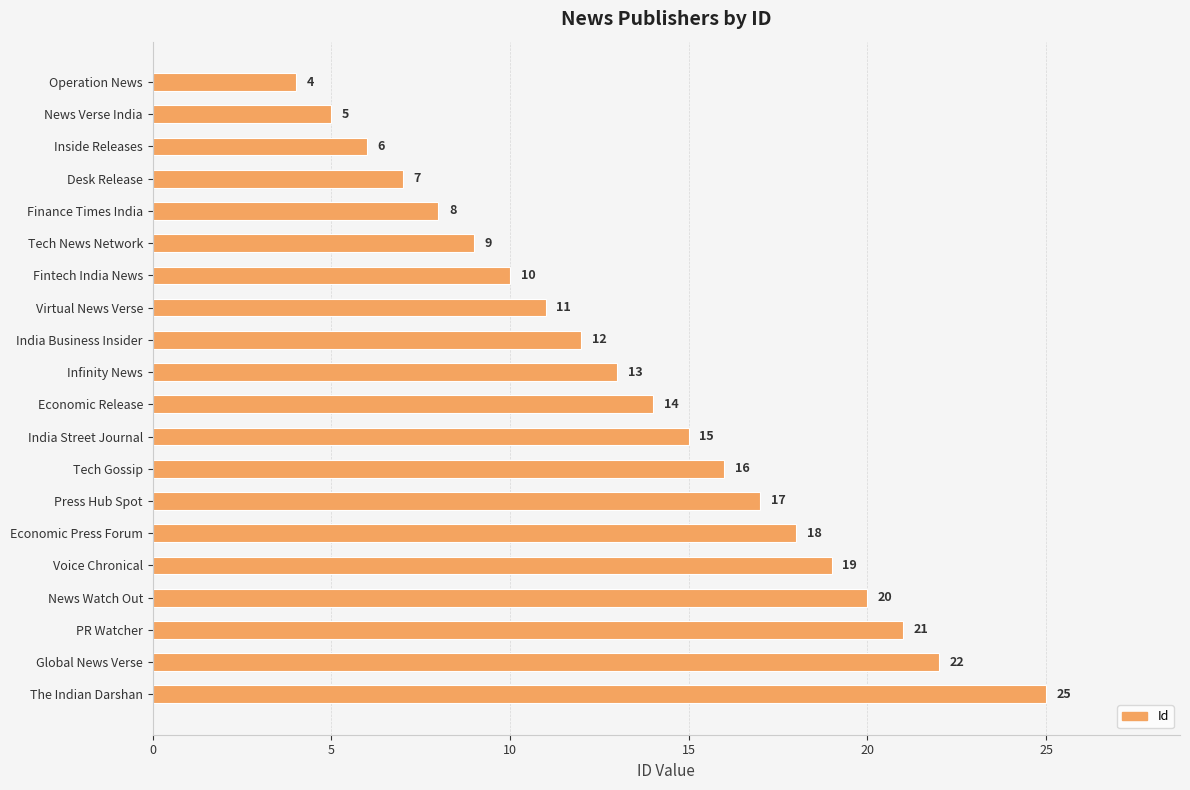

What position from the top is Fintech India News?

7